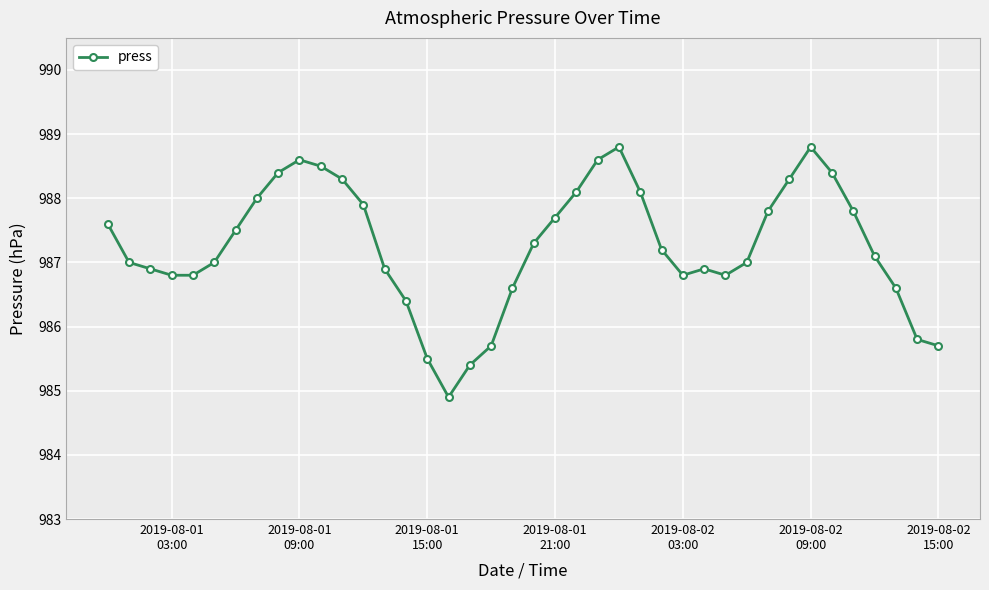

What is the average value?

987.3